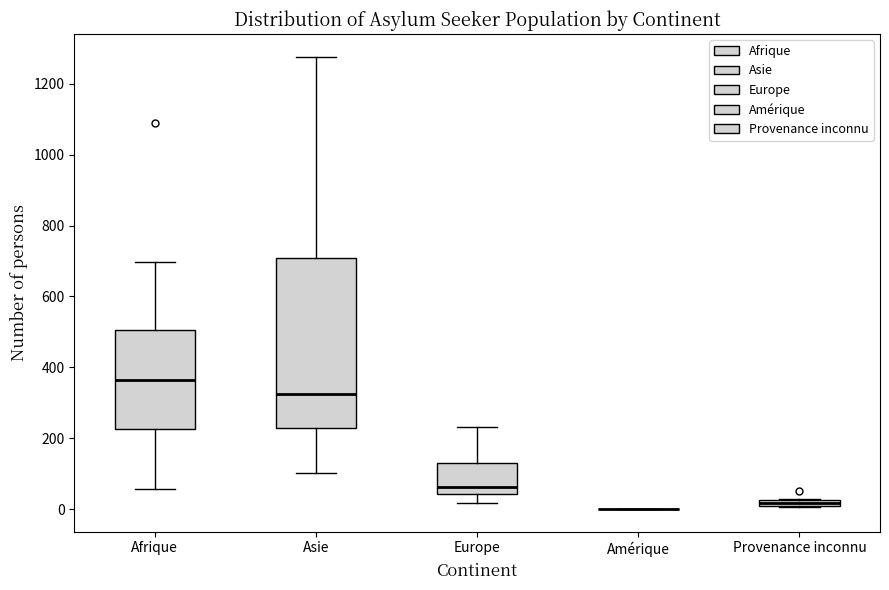

Comparing the boxes themselves (not the whiskers), which one is the tallest?

Asie